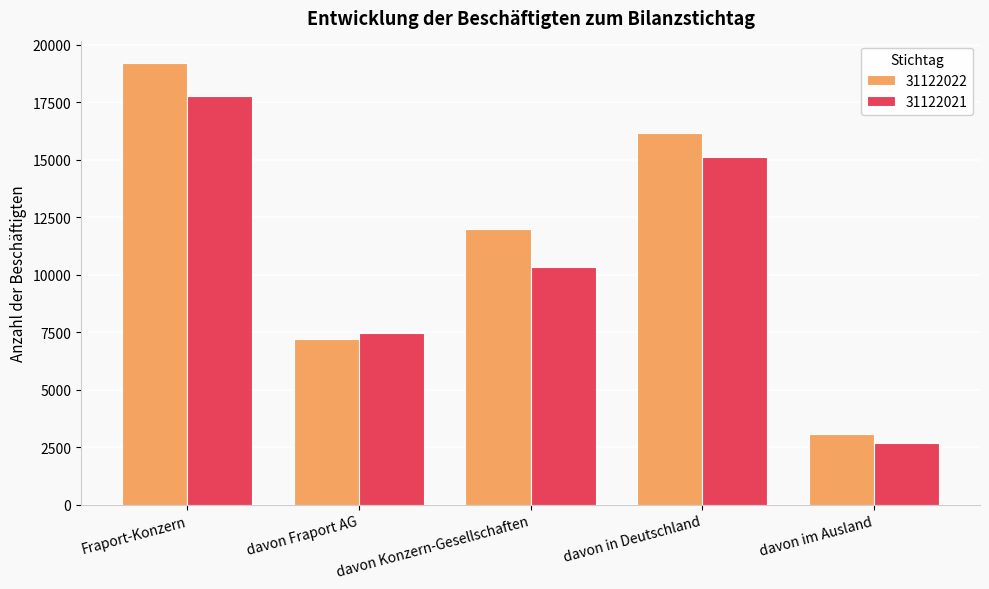

Reading right to left, extract all data points from this chart.

31122022: 3066	16145	12002	7209	19211
31122021: 2668	15113	10331	7450	17781